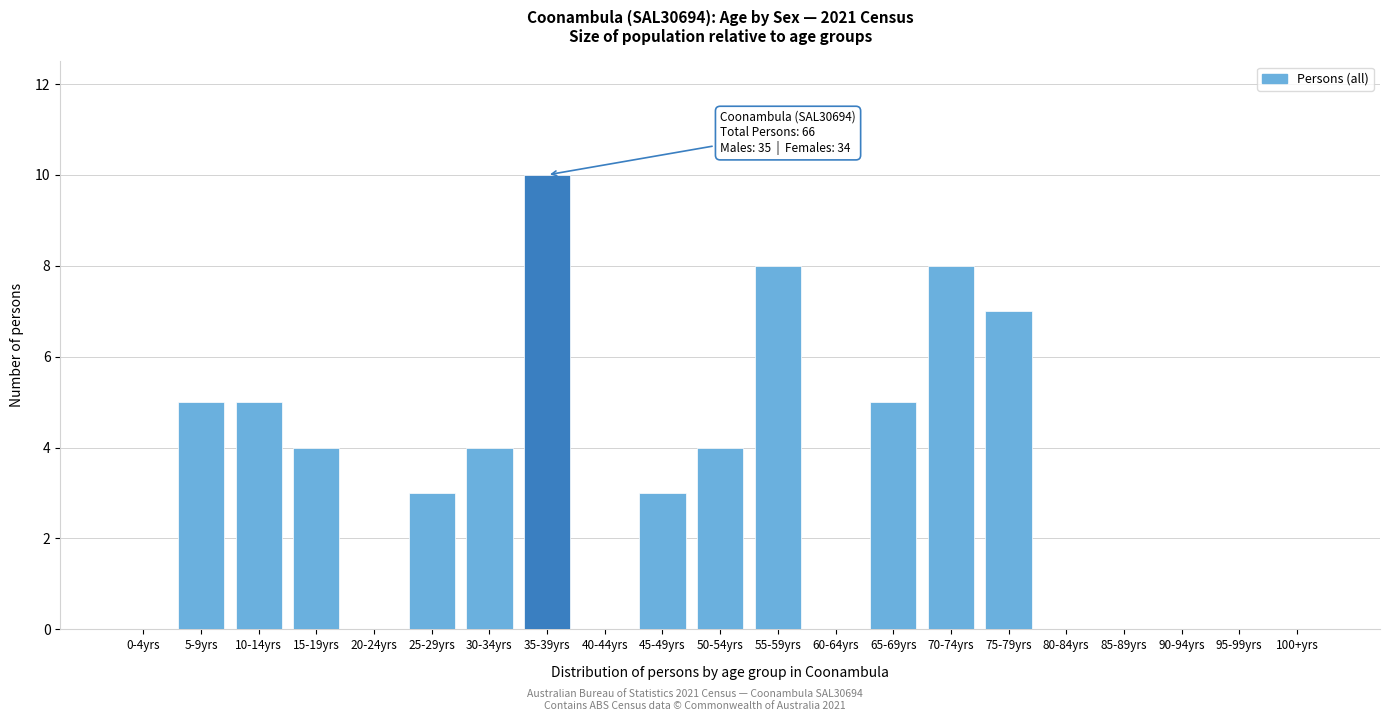

Reading right to left, extract all data points from this chart.

100+yrs=0	95-99yrs=0	90-94yrs=0	85-89yrs=0	80-84yrs=0	75-79yrs=7	70-74yrs=8	65-69yrs=5	60-64yrs=0	55-59yrs=8	50-54yrs=4	45-49yrs=3	40-44yrs=0	35-39yrs=10	30-34yrs=4	25-29yrs=3	20-24yrs=0	15-19yrs=4	10-14yrs=5	5-9yrs=5	0-4yrs=0